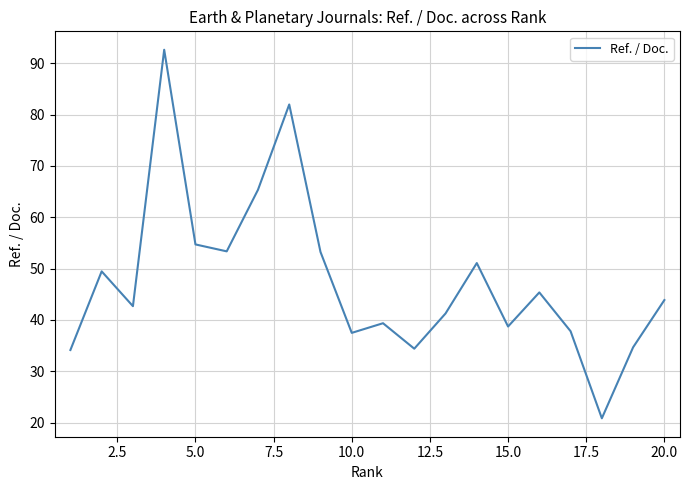

What is the smallest value displayed?

20.8